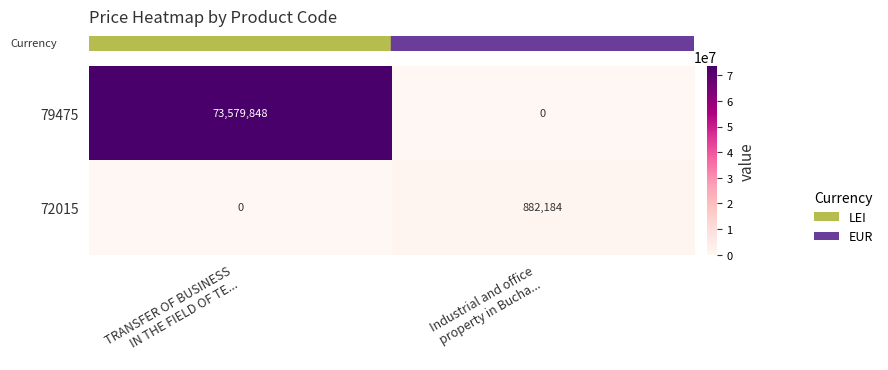

Which series has the largest total across all categories?

79475